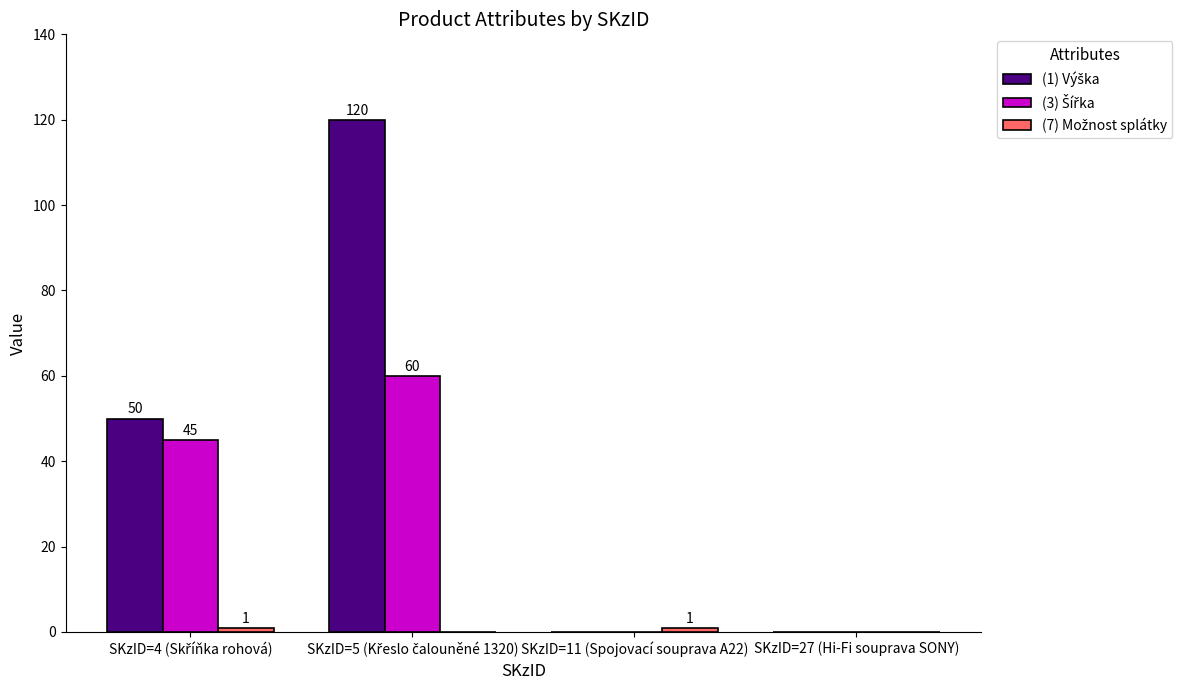

Reading left to right, extract all data points from this chart.

(1) Výška: 50	120	0	0
(3) Šířka: 45	60	0	0
(7) Možnost splátky: 1	0	1	0